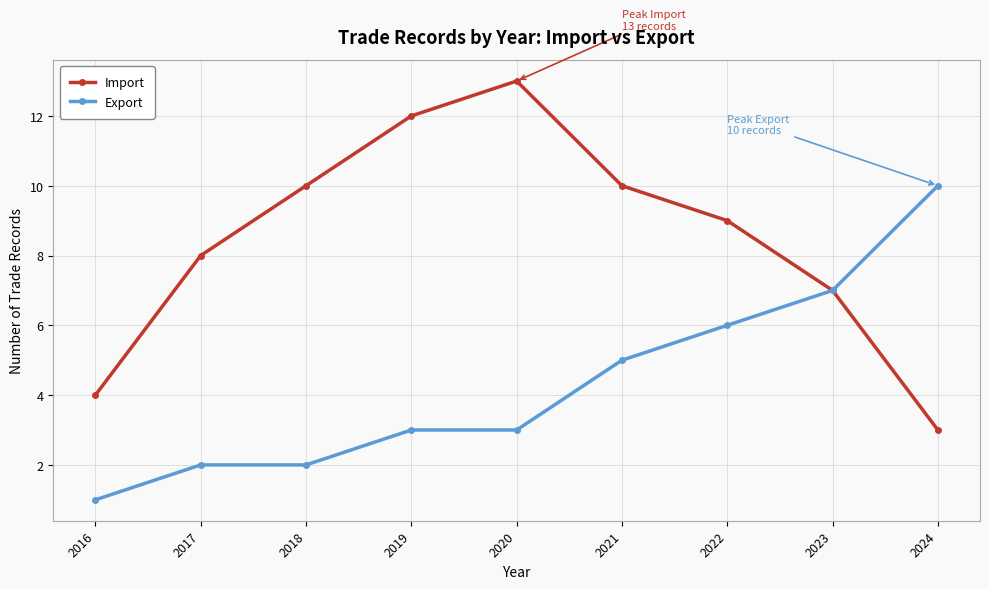

What is the value of the Import point at the 9th from the left?

3